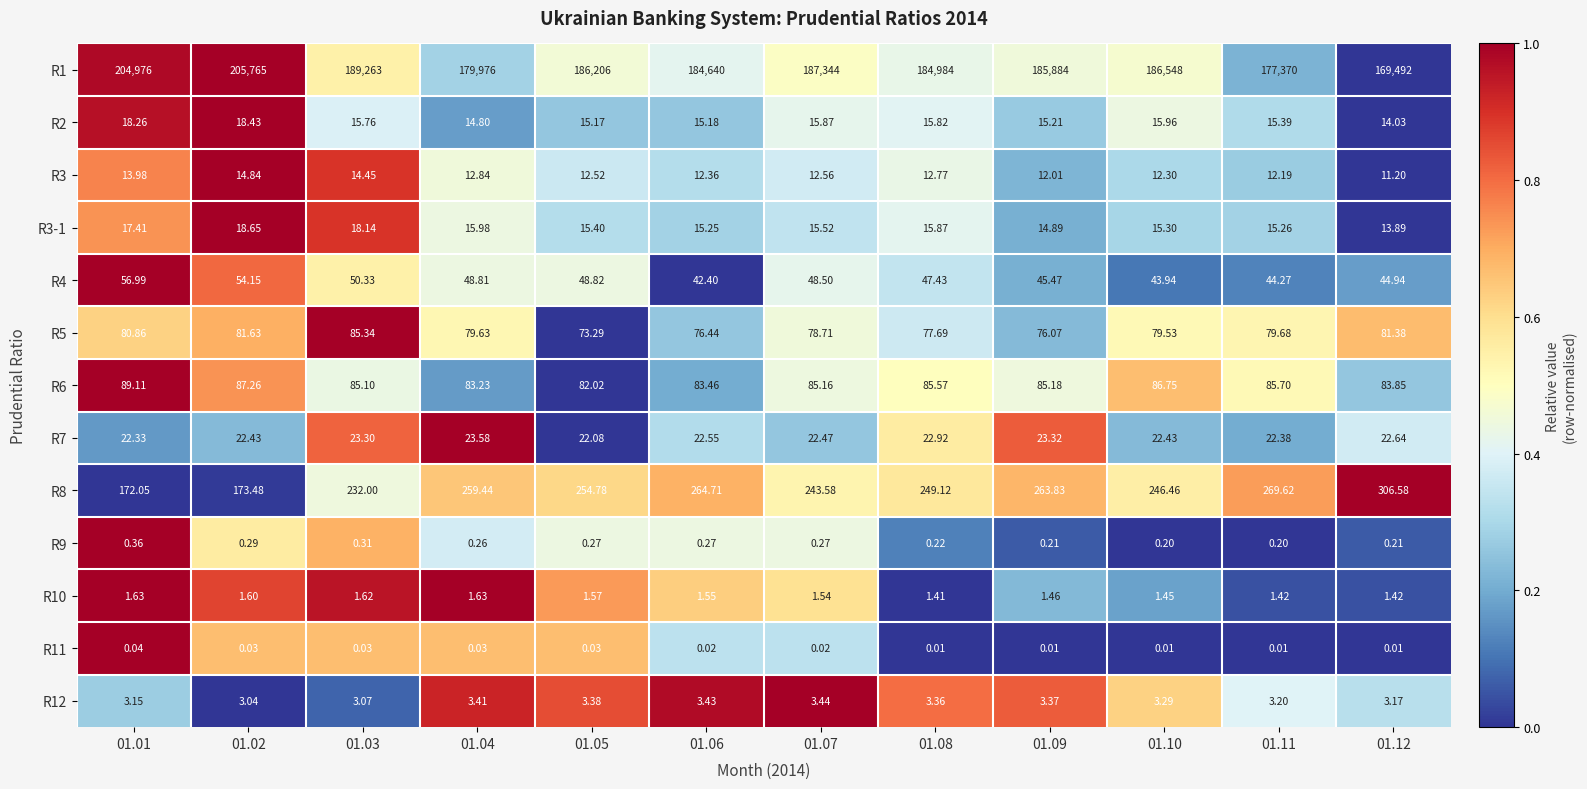

How many data points in R2 are above 15?

10